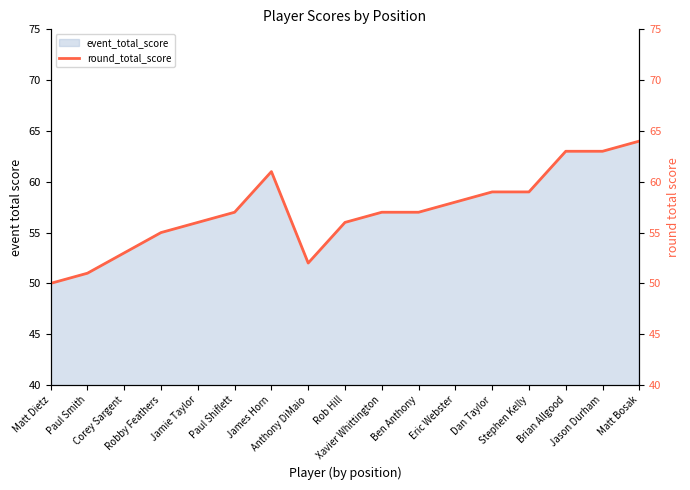

How many values are below 57?

7